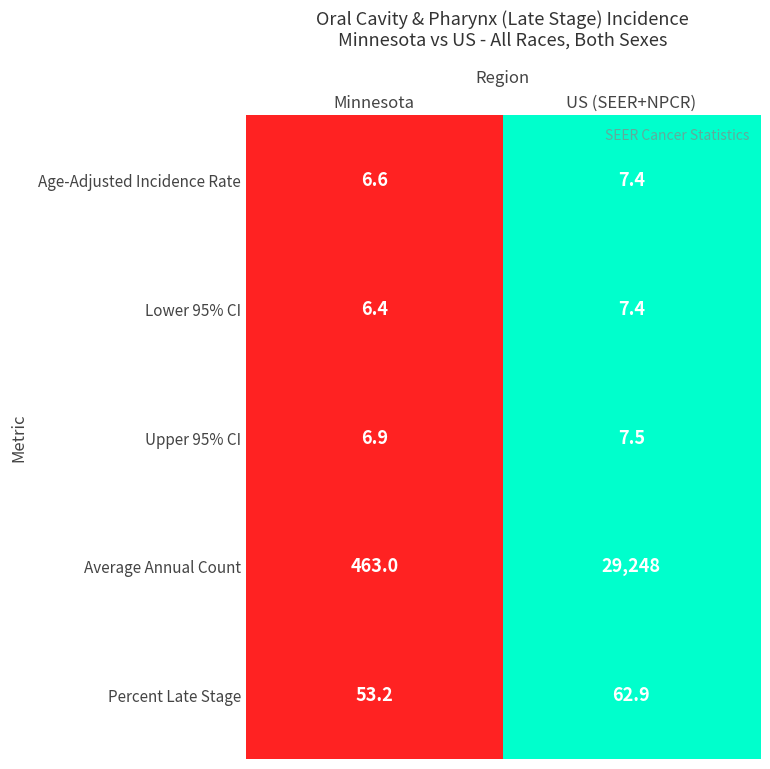

Which series has the largest total across all categories?

Average Annual Count